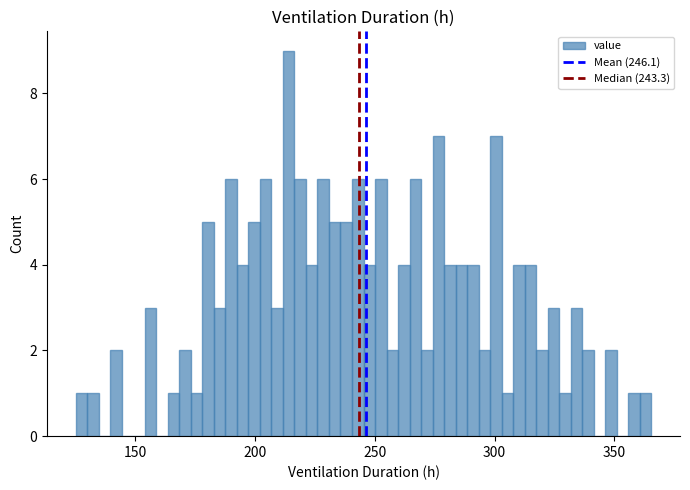

Read against the x-axis, roughly where is the centre of the tallest bar?

215